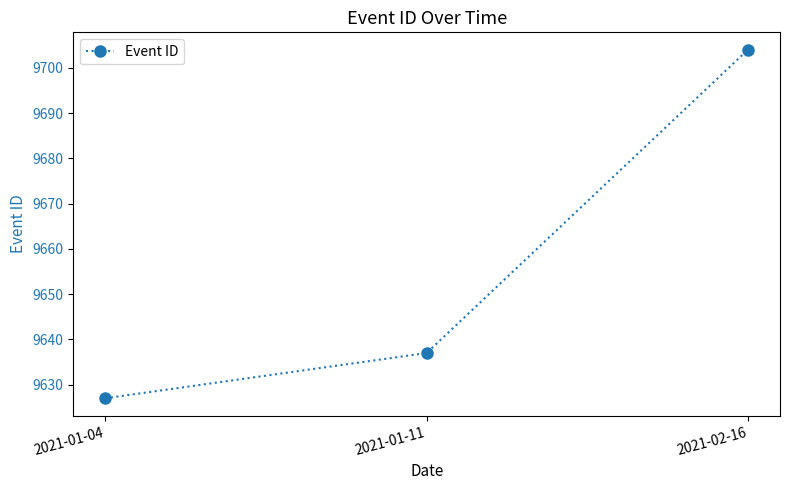

List the labels in order of value, largest first.

2021-02-16, 2021-01-11, 2021-01-04